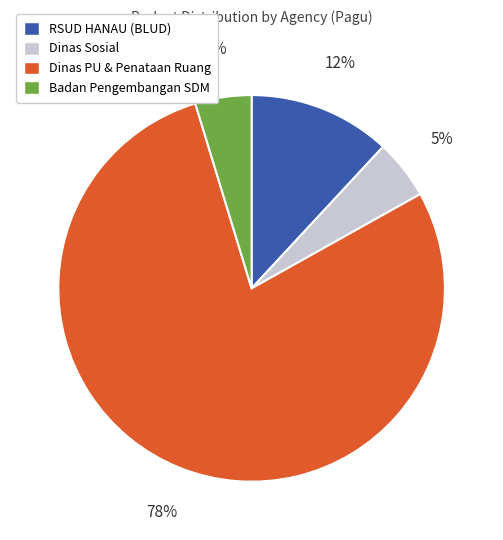

Between RSUD HANAU (BLUD) and Badan Pengembangan SDM, which is larger?

RSUD HANAU (BLUD)